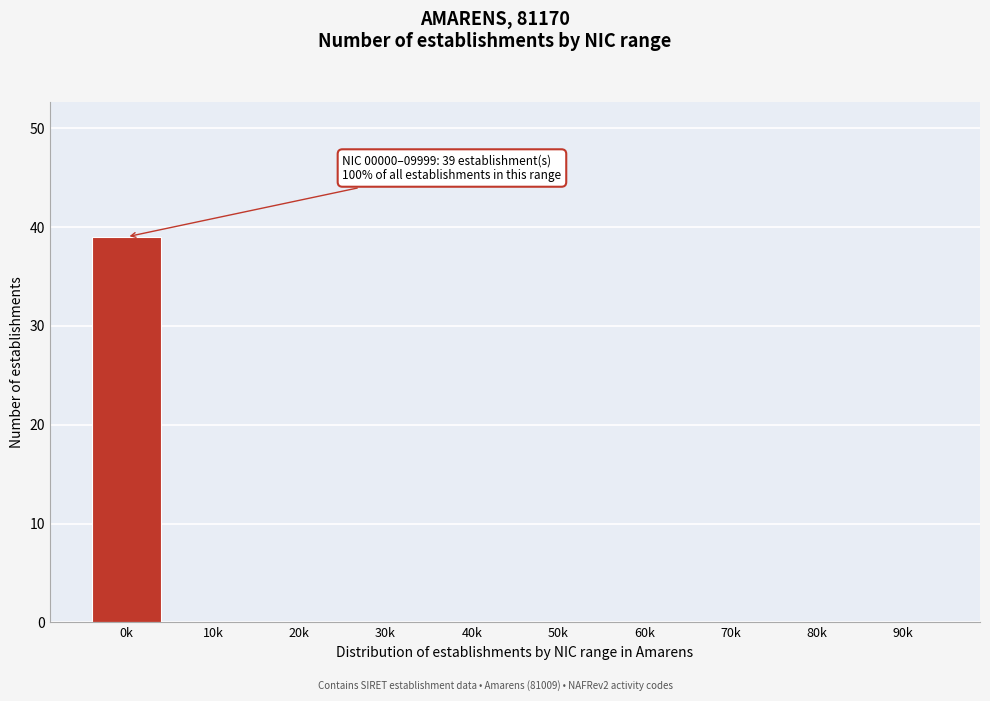

Reading right to left, extract all data points from this chart.

90k=0	80k=0	70k=0	60k=0	50k=0	40k=0	30k=0	20k=0	10k=0	0k=39